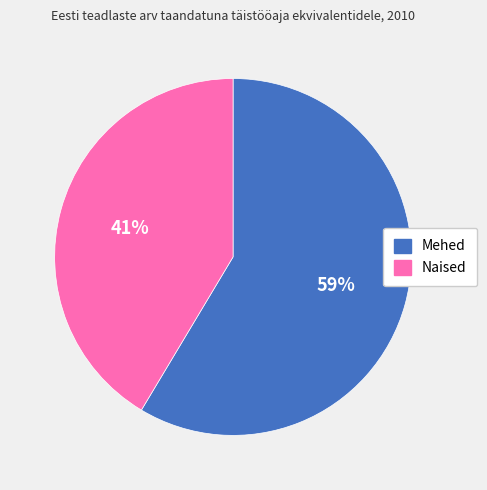

True or false: Naised accounts for 41% of the total.

True